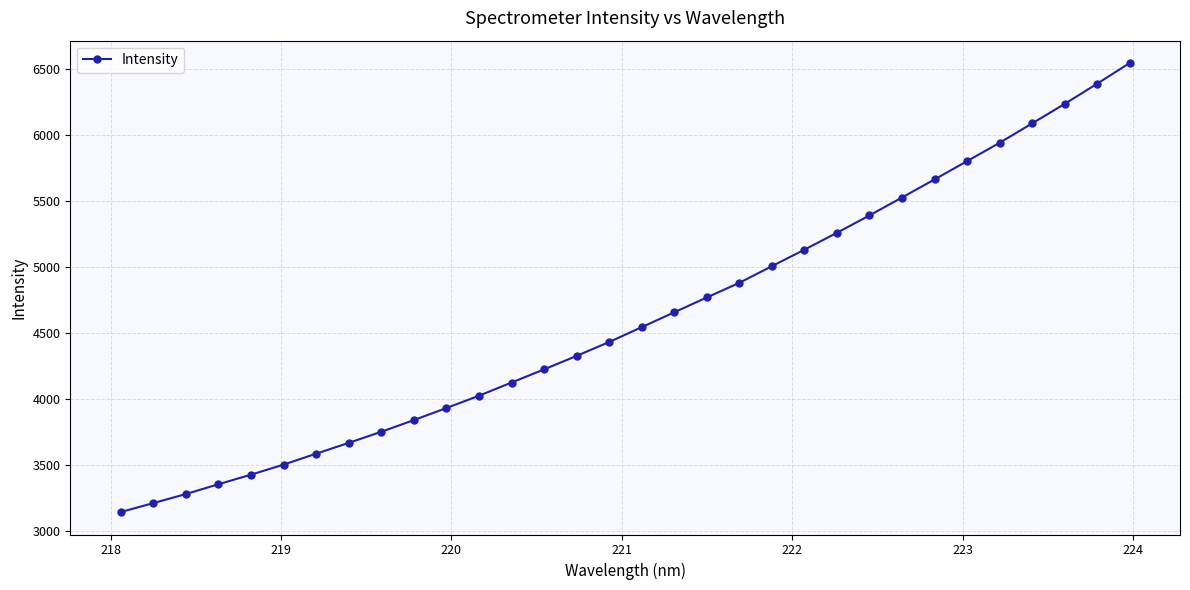

Reading right to left, transcribe all the data shown in this chart.

6543.6	6387.4	6234.3	6086.9	5940.2	5801.5	5663.1	5526.4	5391.0	5259.4	5131.6	5006.7	4880.9	4770.0	4657.7	4545.3	4432.9	4327.9	4225.9	4126.2	4026.3	3933.2	3841.9	3753.7	3669.6	3587.6	3505.1	3428.9	3356.5	3282.2	3213.7	3145.9